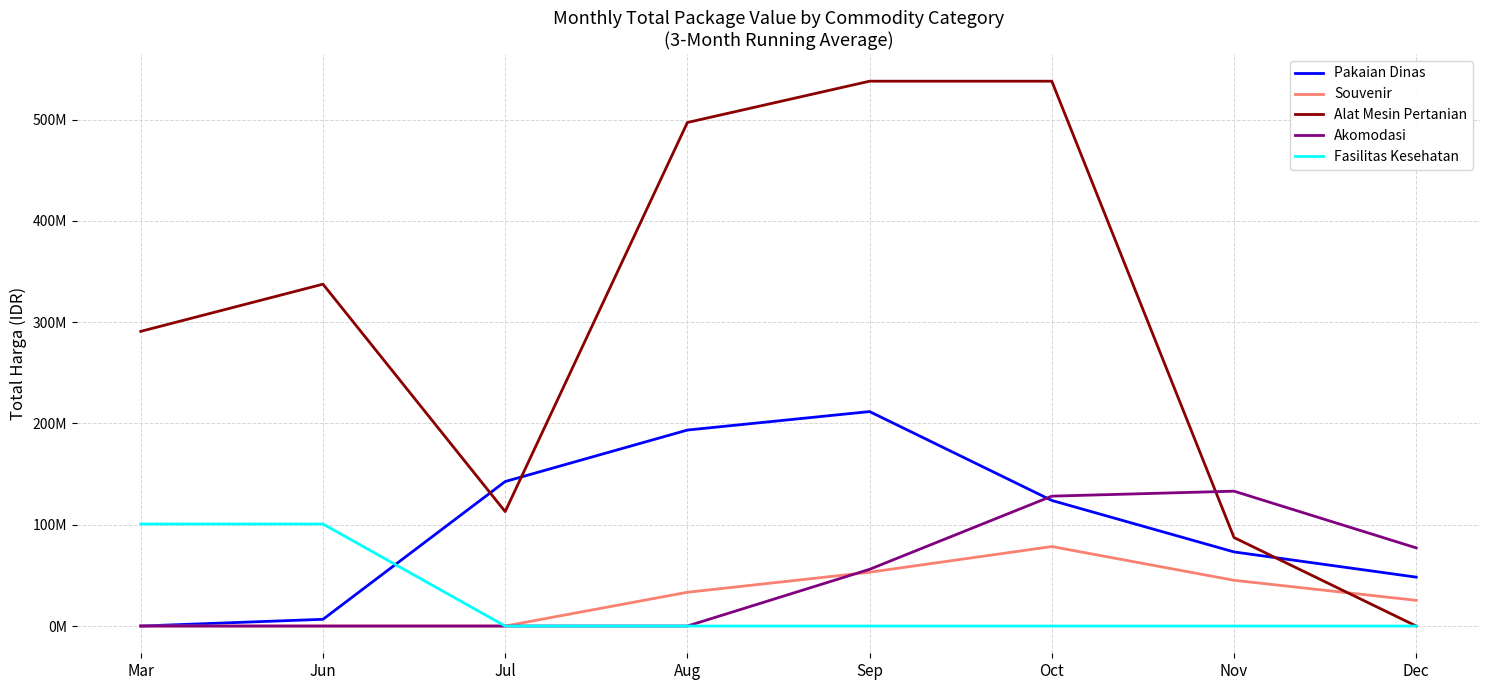

What are all the series names shown in the legend?

Pakaian Dinas, Souvenir, Alat Mesin Pertanian, Akomodasi, Fasilitas Kesehatan